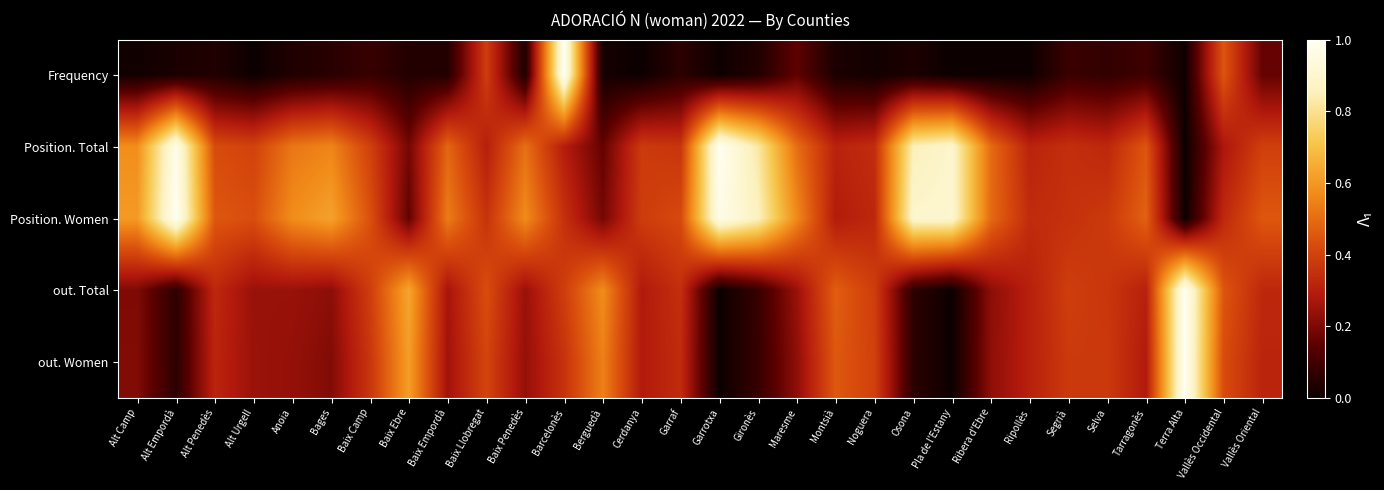

Which series has the largest total across all categories?

Position. Women